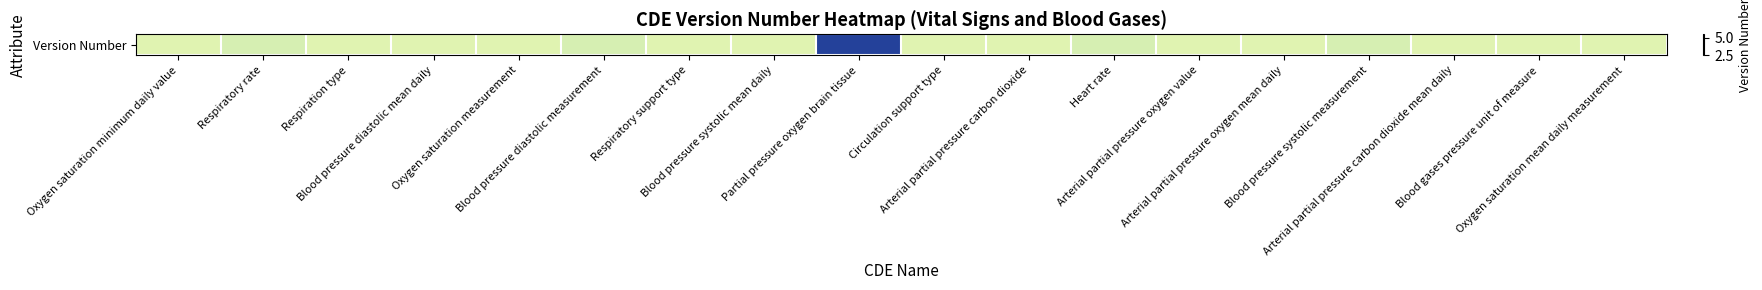

List the labels in order of value, largest first.

Partial pressure oxygen brain tissue, Respiratory rate, Blood pressure diastolic measurement, Heart rate, Blood pressure systolic measurement, Oxygen saturation minimum daily value, Respiration type, Blood pressure diastolic mean daily, Oxygen saturation measurement, Respiratory support type, Blood pressure systolic mean daily, Circulation support type, Arterial partial pressure carbon dioxide, Arterial partial pressure oxygen value, Arterial partial pressure oxygen mean daily, Arterial partial pressure carbon dioxide mean daily, Blood gases pressure unit of measure, Oxygen saturation mean daily measurement